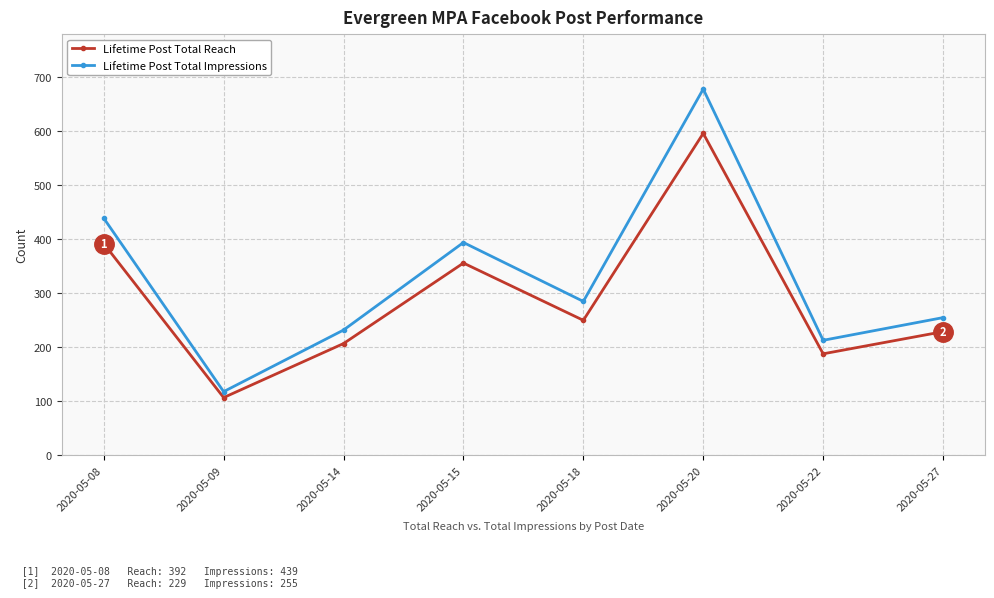

Which series changed the most between 2020-05-08 and 2020-05-09?

Lifetime Post Total Impressions